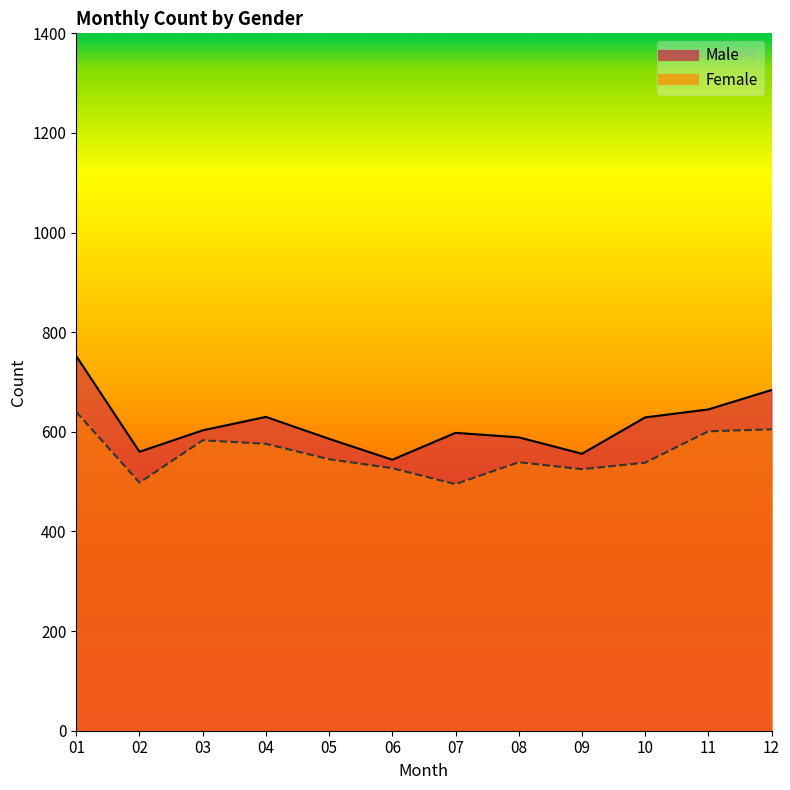

Rank the series by their average value, from lowest to highest.

Female, Male